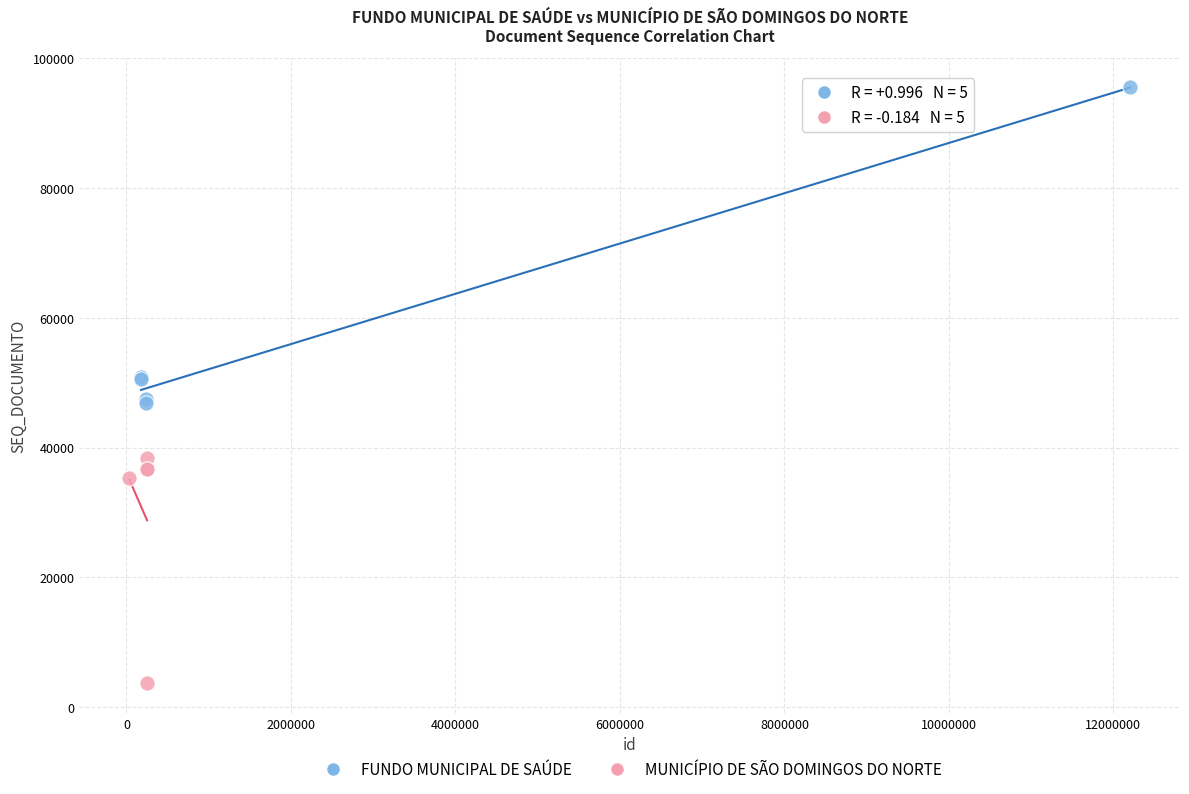

Which series has the widest spread of Y values?

FUNDO MUNICIPAL DE SAÚDE